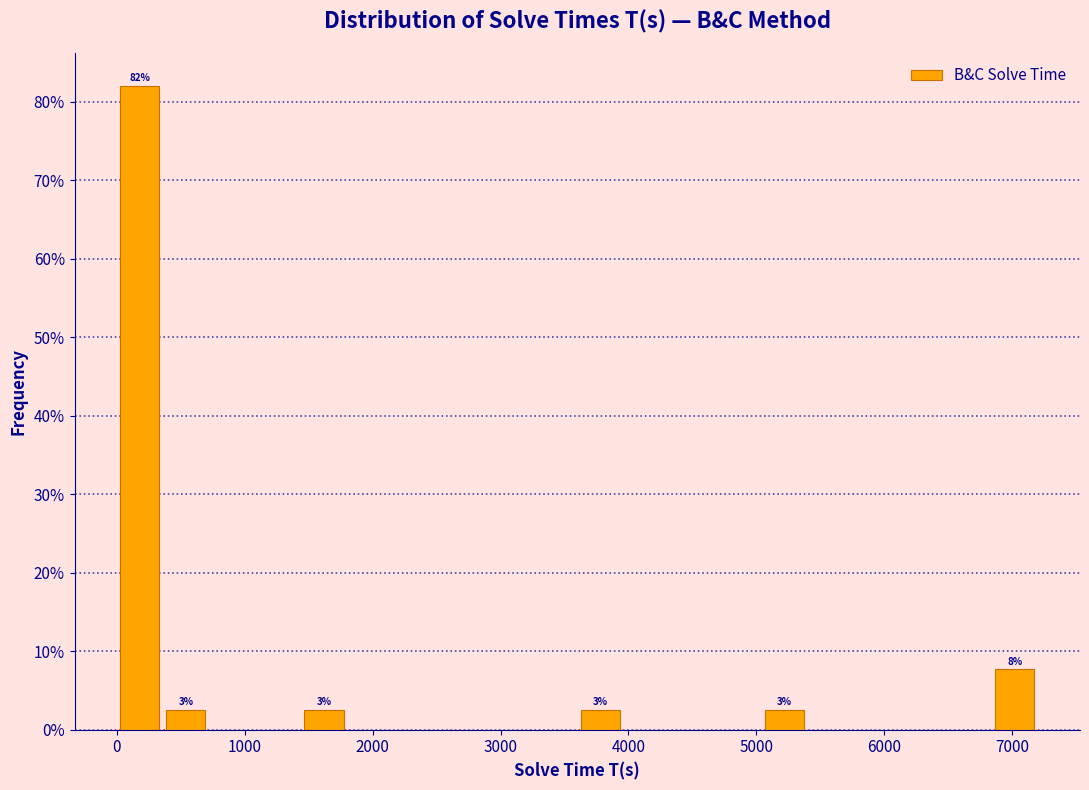

Around what value on the x-axis is the tallest bar? Give the approximate position of its centre, as read against the axis.

200